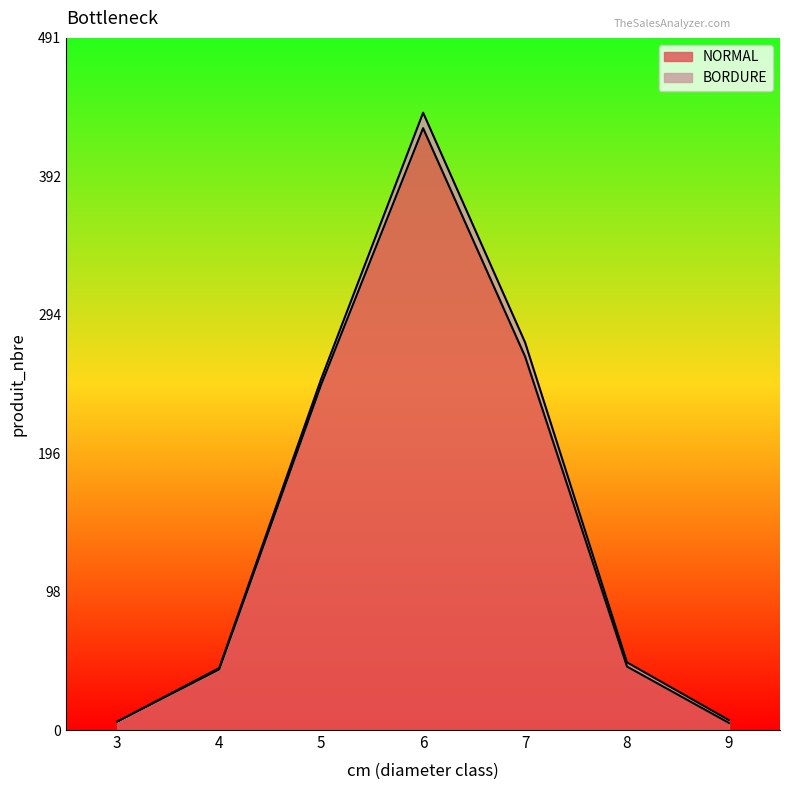

Rank the categories by value from lowest to highest.

9, 3, 4, 8, 5, 7, 6